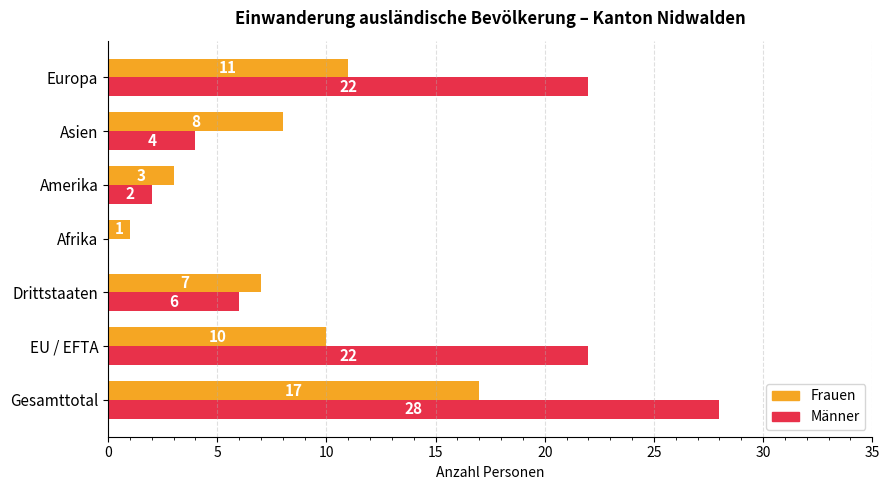

What is the sum of the Frauen values at Drittstaaten and EU / EFTA?

17